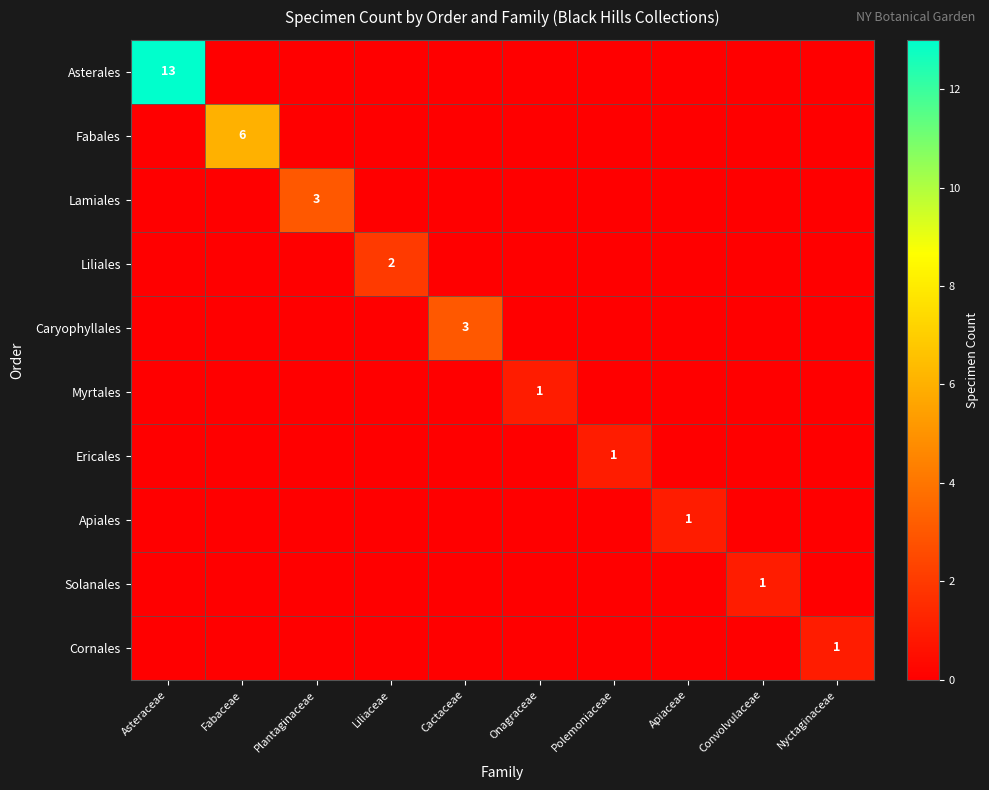

The value of Liliales at Nyctaginaceae is 0. True or false?

True